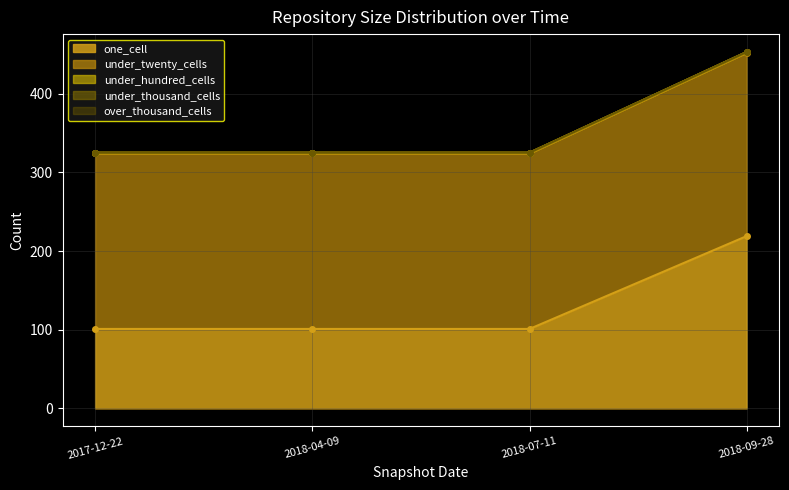

At which label does one_cell reach its peak?

2018-09-28